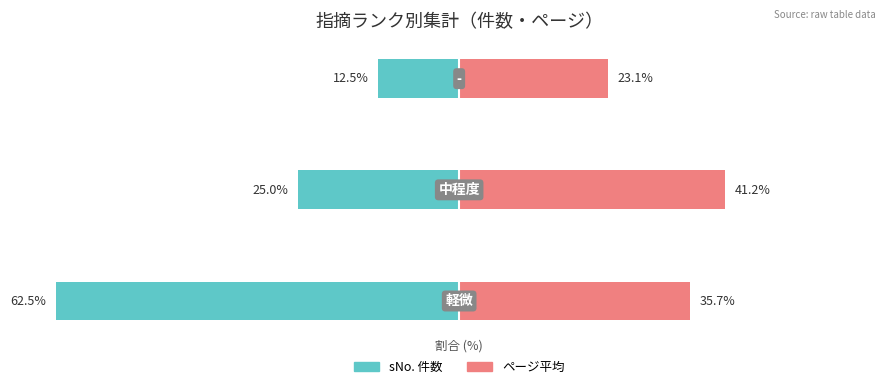

Which series has the largest range (max minus min)?

sNo. 件数